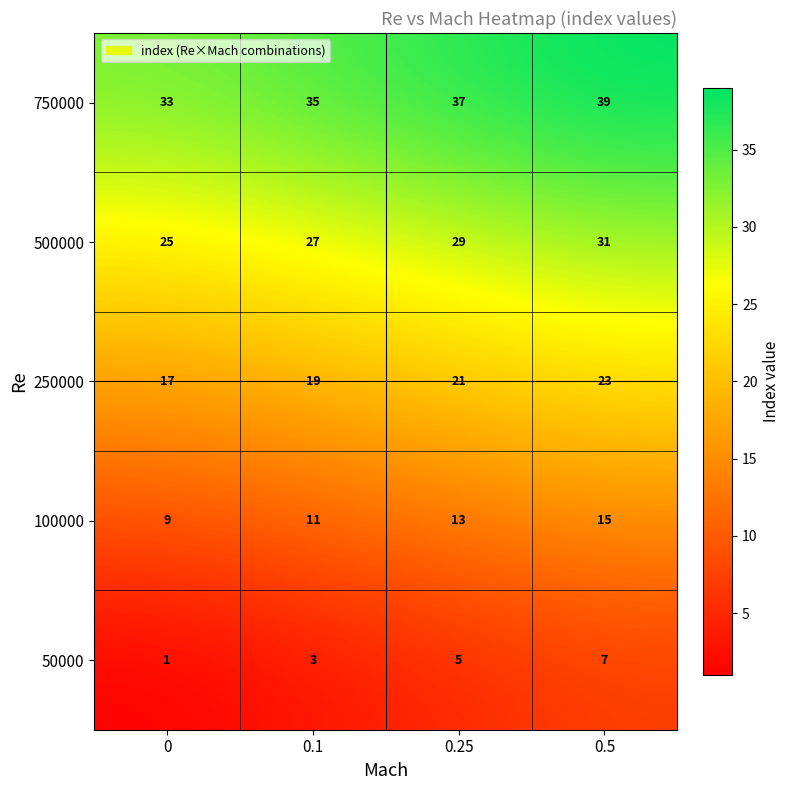

Read the 50000 value at 0.5.

7